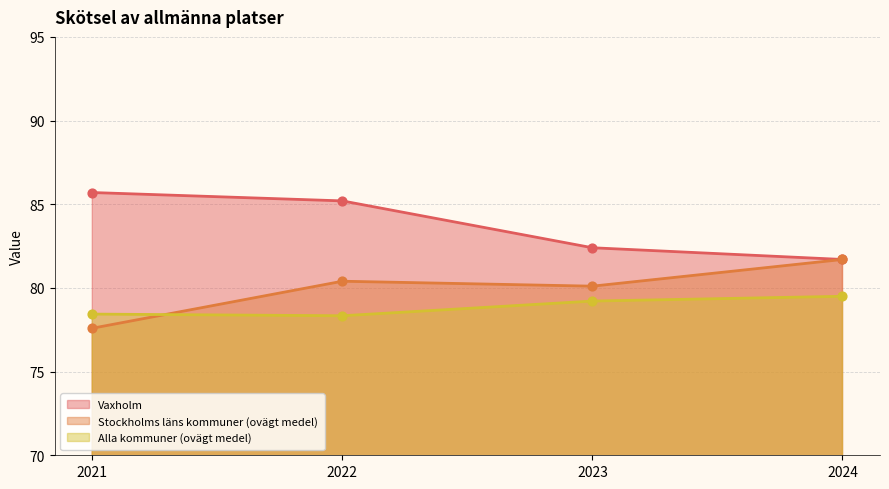

At how many categories does at least one series exceed 78?

4